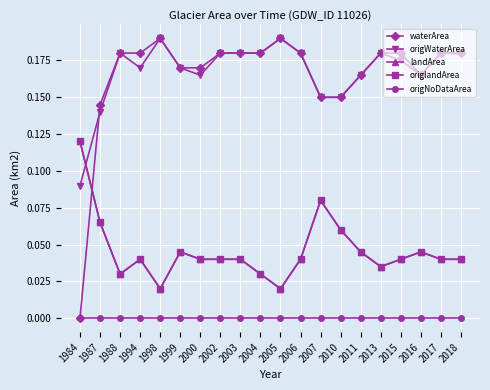

Is this an area chart (filled region under the line)?

No